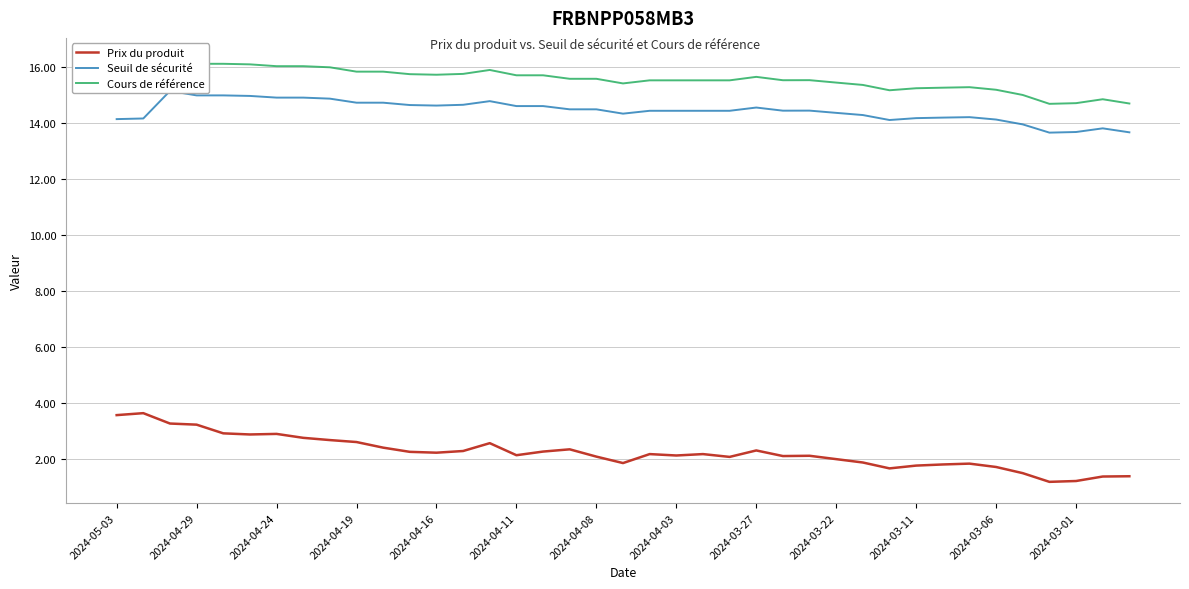

Reading left to right, what are all the values shown in this chart?

Prix du produit: 3.6	3.6	3.3	3.2	2.9	2.9	2.9	2.8	2.7	2.6	2.4	2.3	2.2	2.3	2.6	2.1	2.3	2.4	2.1	1.9	2.2	2.1	2.2	2.1	2.3	2.1	2.1	2.0	1.9	1.7	1.8	1.8	1.8	1.7	1.5	1.2	1.2	1.4	1.4
Seuil de sécurité: 14.1	14.2	15.1	15.0	15.0	15.0	14.9	14.9	14.9	14.7	14.7	14.6	14.6	14.6	14.8	14.6	14.6	14.5	14.5	14.3	14.4	14.4	14.4	14.4	14.5	14.4	14.4	14.3	14.3	14.1	14.2	14.2	14.2	14.1	13.9	13.6	13.7	13.8	13.7
Cours de référence: 15.2	15.2	16.3	16.1	16.1	16.1	16.0	16.0	16.0	15.8	15.8	15.7	15.7	15.7	15.9	15.7	15.7	15.6	15.6	15.4	15.5	15.5	15.5	15.5	15.6	15.5	15.5	15.4	15.3	15.2	15.2	15.2	15.3	15.2	15.0	14.7	14.7	14.8	14.7